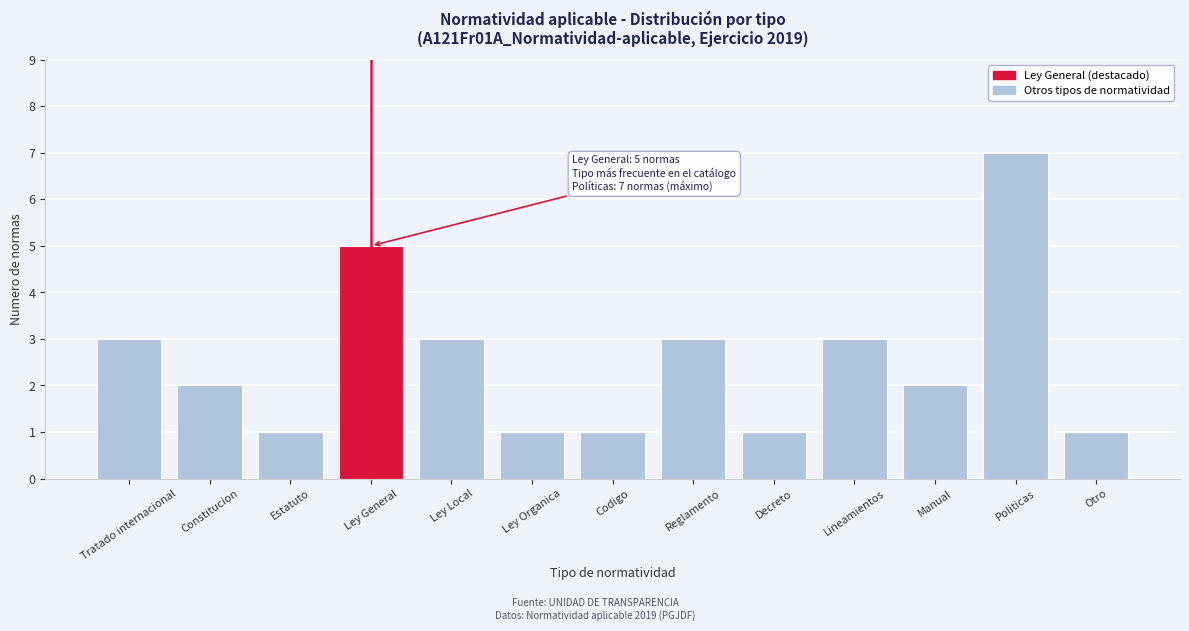

Reading right to left, list all the values displayed in this chart.

1	7	2	3	1	3	1	1	3	5	1	2	3